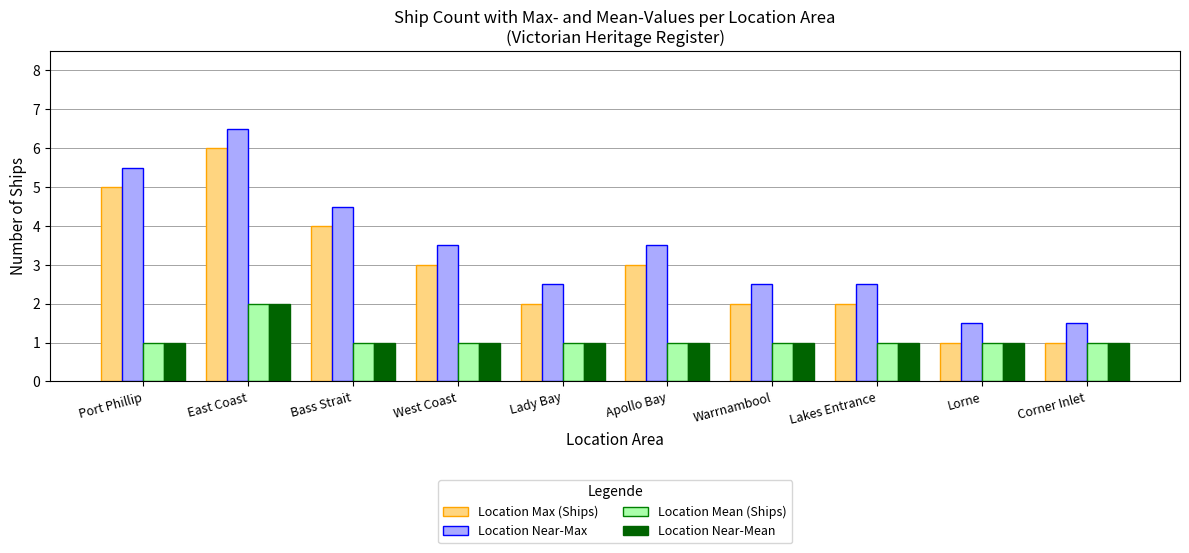

What is the sum of the Location Near-Mean values at Warrnambool and Lakes Entrance?

2.0